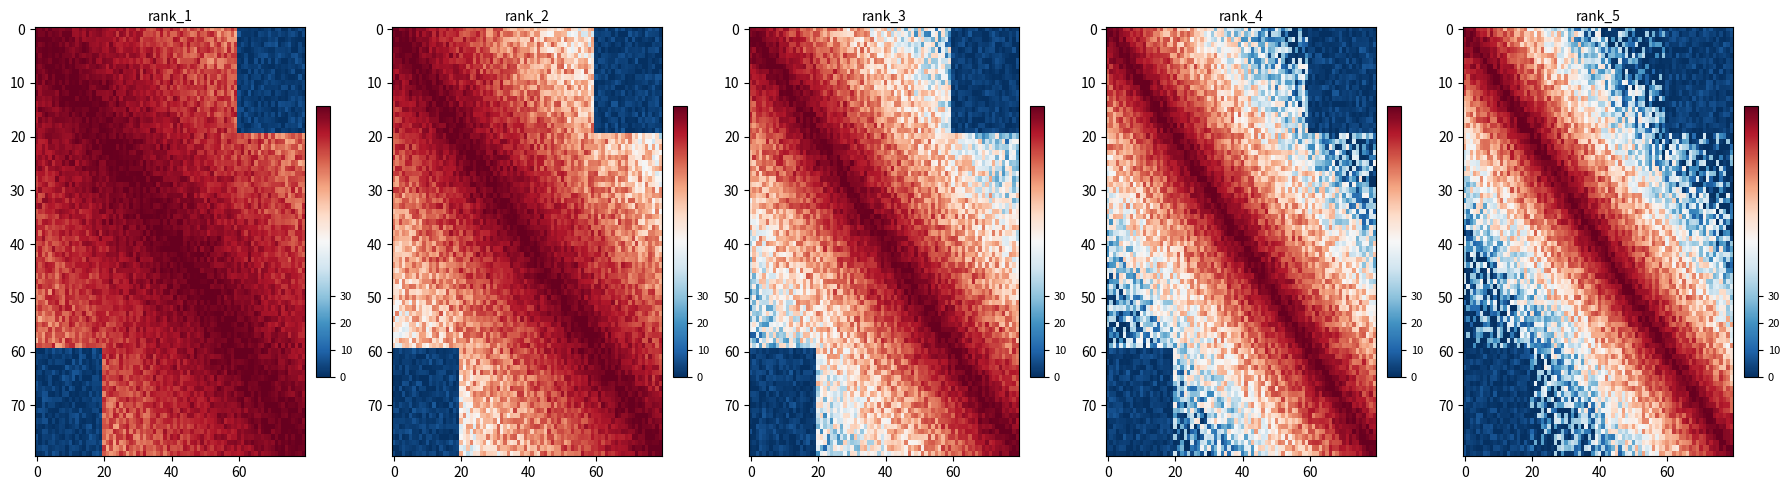

True or false: 1.3. has a value of 0 at 15.

True